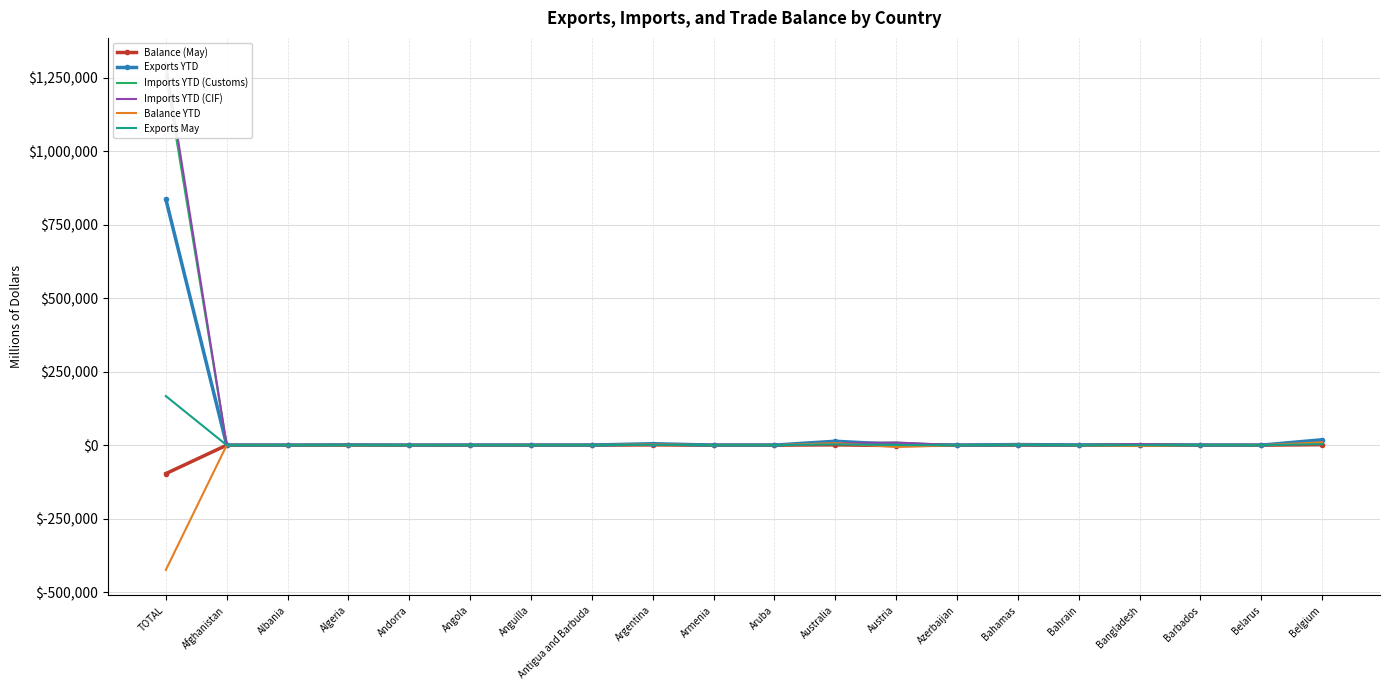

Reading left to right, list all the values displayed in this chart.

Balance (May): TOTAL=-96727.3	Afghanistan=-1.0	Albania=7.6	Algeria=-208.3	Andorra=-0.1	Angola=-45.4	Anguilla=5.5	Antigua and Barbuda=46.9	Argentina=984.6	Armenia=-3.5	Aruba=30.6	Australia=1125.0	Austria=-1414.2	Azerbaijan=9.7	Bahamas=289.9	Bahrain=-60.3	Bangladesh=-516.6	Barbados=49.4	Belarus=-1.8	Belgium=1677.4
Exports YTD: TOTAL=836353.9	Afghanistan=8.8	Albania=57.1	Algeria=503.9	Andorra=2.8	Angola=268.1	Anguilla=29.1	Antigua and Barbuda=338.7	Argentina=4966.6	Armenia=95.9	Aruba=241.4	Australia=13310.5	Austria=2601.0	Azerbaijan=60.8	Bahamas=2121.1	Bahrain=435.4	Bangladesh=940.7	Barbados=317.6	Belarus=10.0	Belgium=18458.3
Imports YTD (Customs): TOTAL=1260516.1	Afghanistan=9.9	Albania=35.0	Algeria=1231.6	Andorra=51.8	Angola=338.9	Anguilla=0.5	Antigua and Barbuda=7.3	Argentina=2539.1	Armenia=58.2	Aruba=8.7	Australia=6702.5	Austria=8647.9	Azerbaijan=9.5	Bahamas=778.5	Bahrain=444.7	Bangladesh=3753.3	Barbados=23.0	Belarus=27.4	Belgium=8978.7
Imports YTD (CIF): TOTAL=1298809.3	Afghanistan=10.4	Albania=36.9	Algeria=1276.4	Andorra=51.9	Angola=351.9	Anguilla=0.5	Antigua and Barbuda=7.4	Argentina=2655.5	Armenia=60.5	Aruba=9.1	Australia=6907.2	Austria=8865.9	Azerbaijan=10.0	Bahamas=798.9	Bahrain=467.4	Bangladesh=3922.8	Barbados=23.9	Belarus=29.6	Belgium=9204.5
Balance YTD: TOTAL=-424162.2	Afghanistan=-1.1	Albania=22.0	Algeria=-727.7	Andorra=-49.0	Angola=-70.8	Anguilla=28.6	Antigua and Barbuda=331.4	Argentina=2427.5	Armenia=37.7	Aruba=232.7	Australia=6608.0	Austria=-6046.9	Azerbaijan=51.3	Bahamas=1342.7	Bahrain=-9.3	Bangladesh=-2812.6	Barbados=294.7	Belarus=-17.5	Belgium=9479.6
Exports May: TOTAL=166969.4	Afghanistan=1.3	Albania=12.4	Algeria=95.3	Andorra=0.4	Angola=43.8	Anguilla=5.6	Antigua and Barbuda=47.5	Argentina=1401.9	Armenia=13.5	Aruba=31.7	Australia=2781.9	Austria=387.2	Azerbaijan=12.8	Bahamas=462.4	Bahrain=50.0	Bangladesh=188.9	Barbados=55.2	Belarus=2.3	Belgium=3513.4